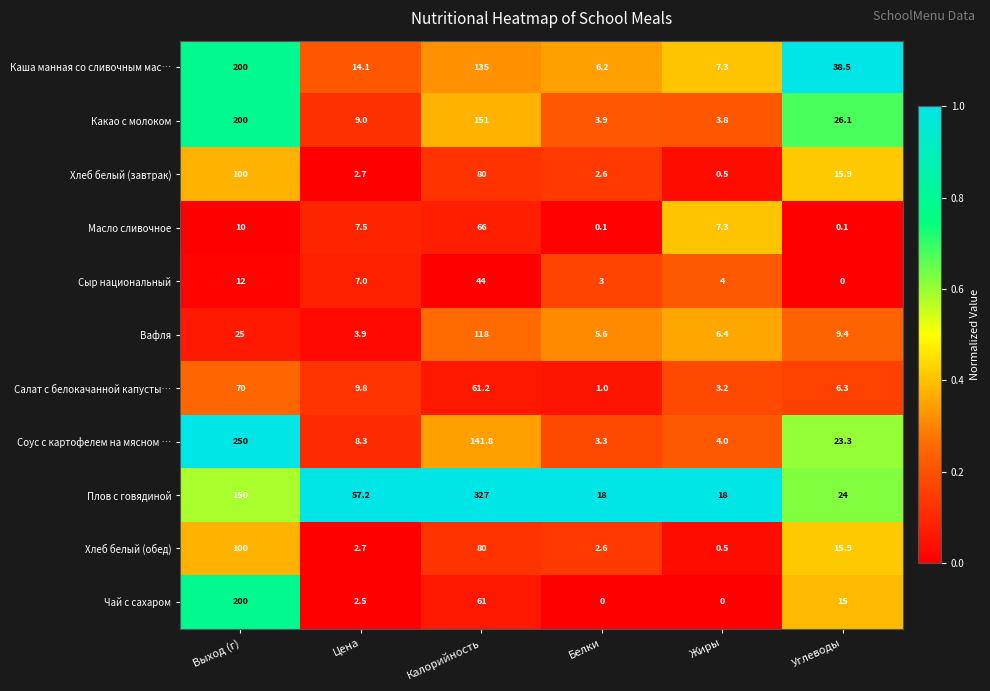

What is the difference between the maximum and minimum values in the Салат с белокачанной капусты… series?

69.0